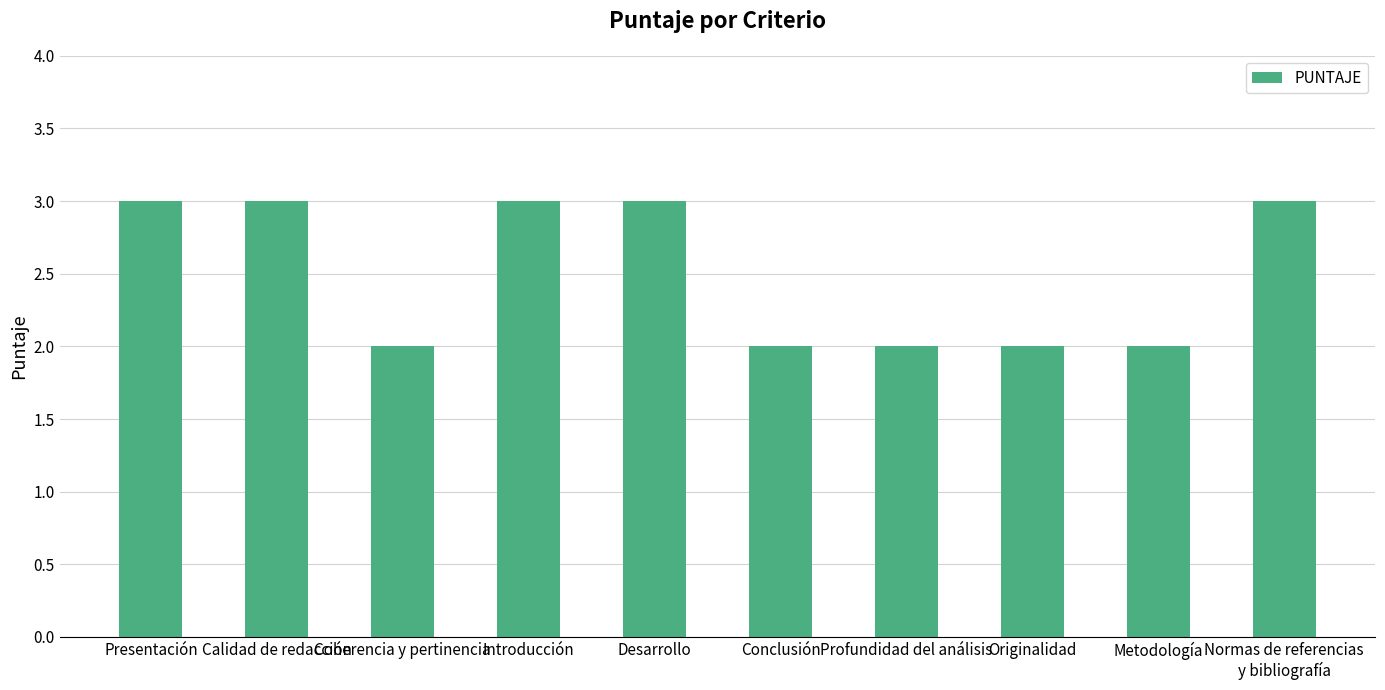

What is the smallest value displayed?

2